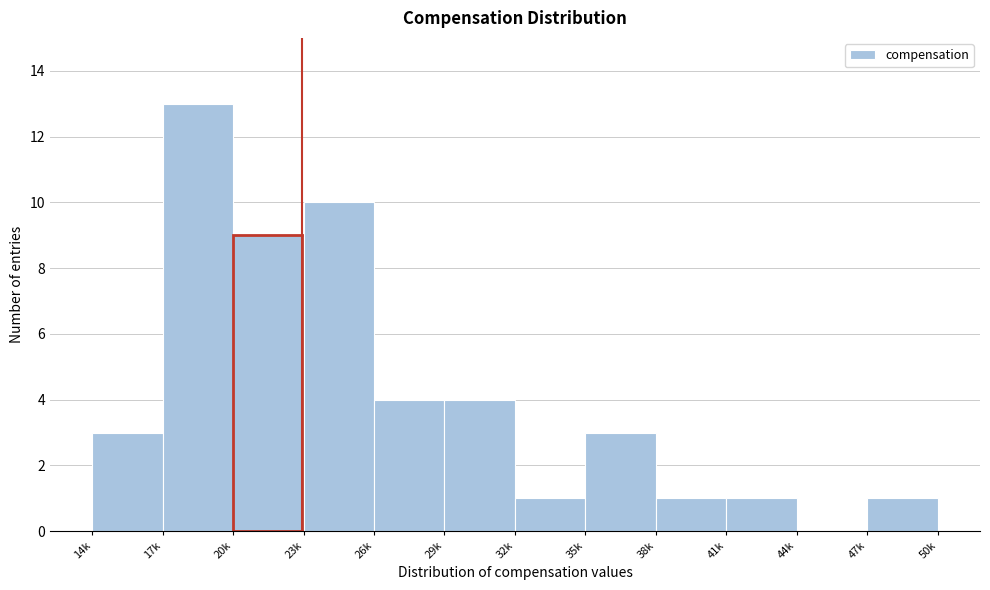

Reading right to left, what are all the values shown in this chart?

47k=1	44k=0	41k=1	38k=1	35k=3	32k=1	29k=4	26k=4	23k=10	20k=9	17k=13	14k=3